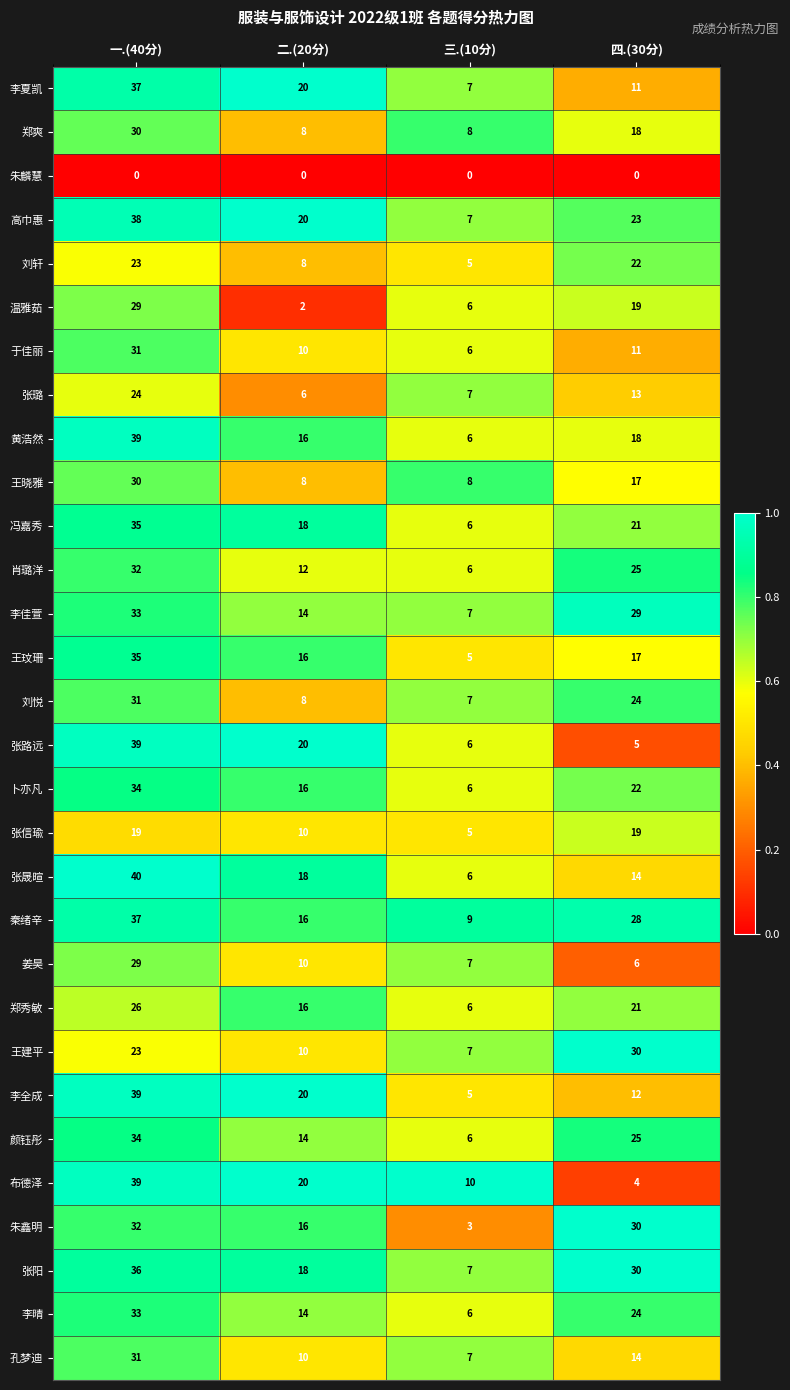

At which category is the sum across all series the highest?

一.(40分)